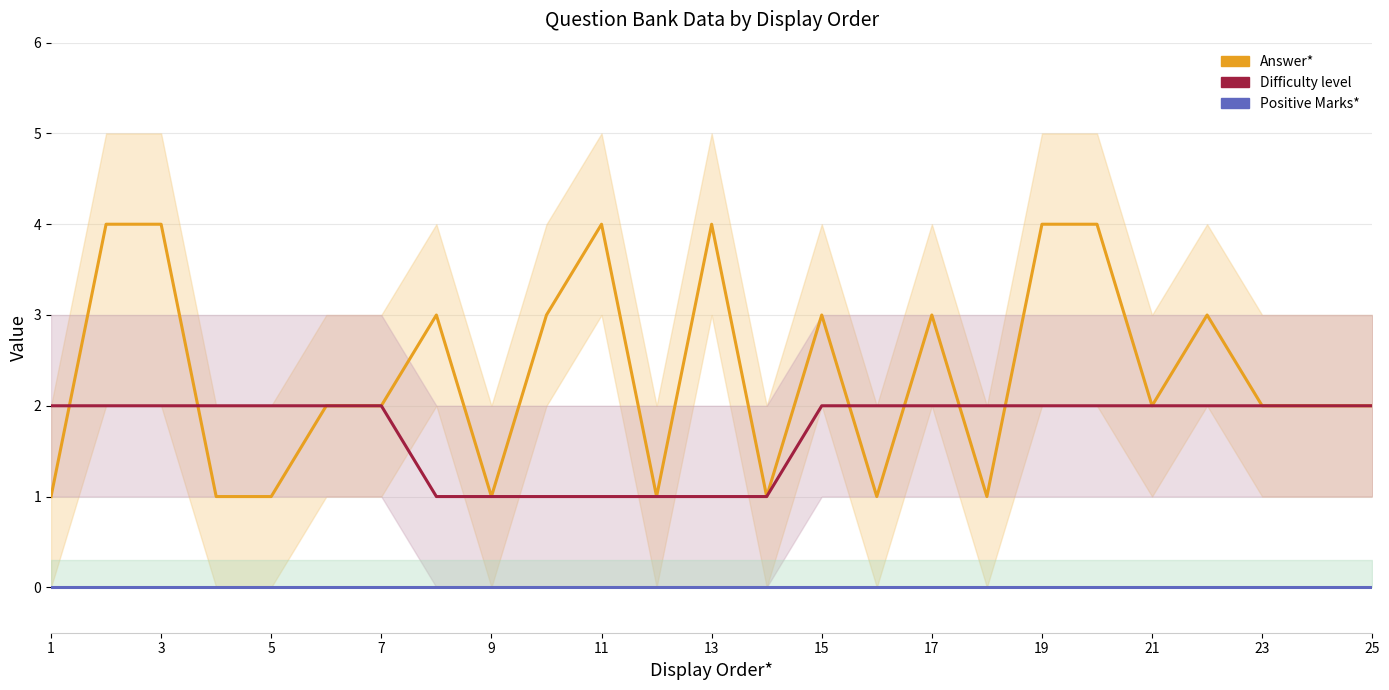

Does the chart display data point markers on the line(s)?

No